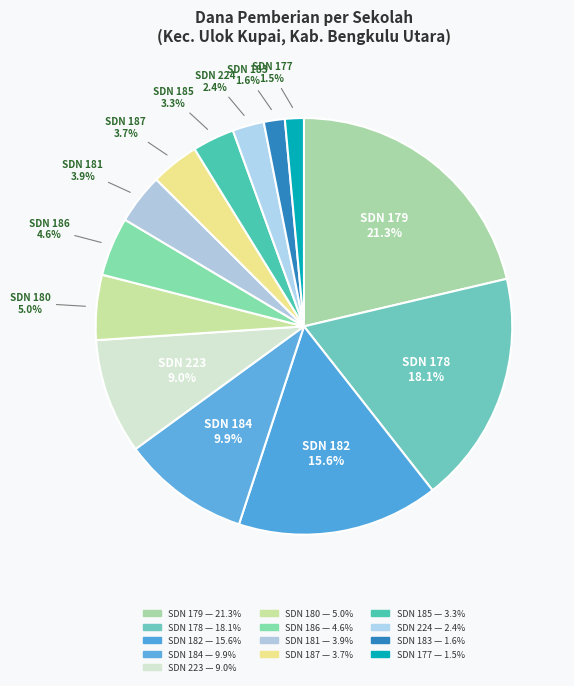

How many slices are in this pie chart?

13